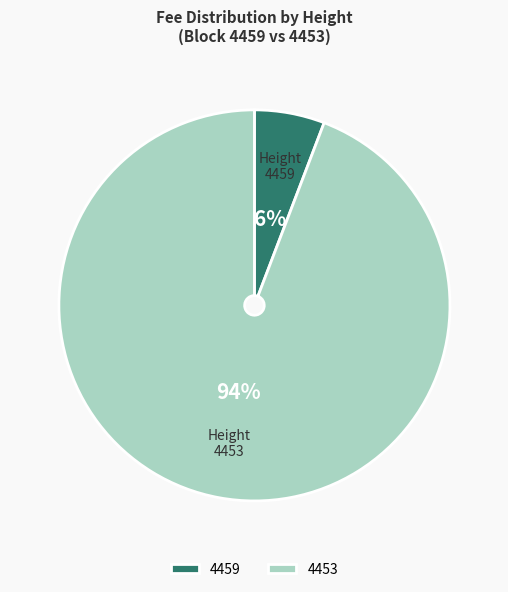

Which slice is the largest?

4453